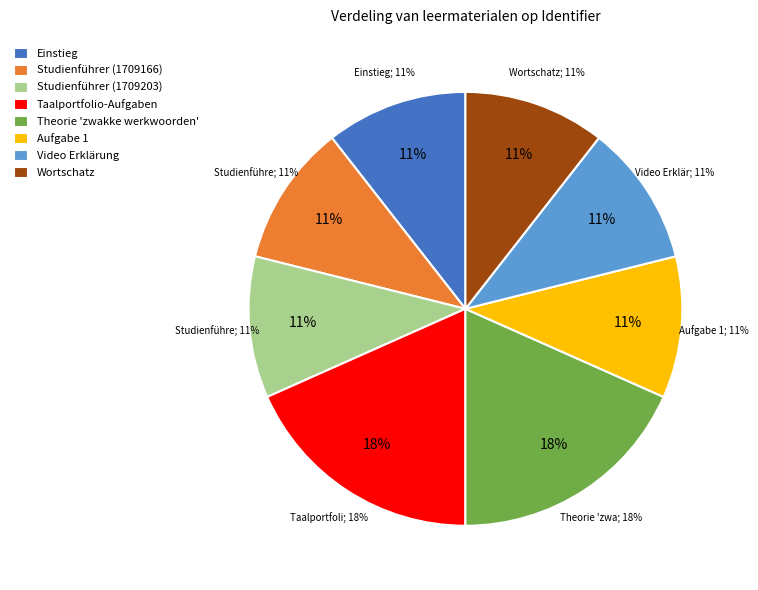

What is the largest slice in the pie chart?

Theorie 'zwakke werkwoorden'